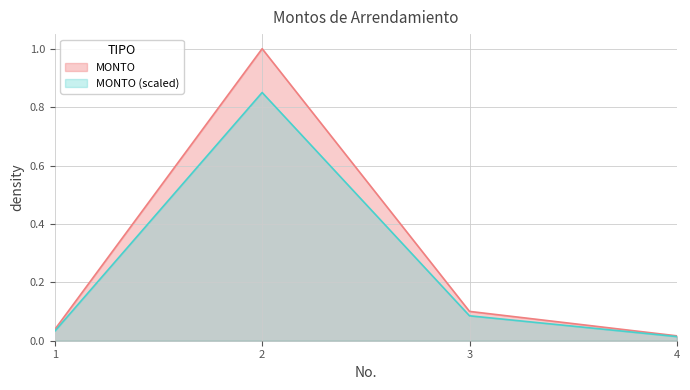

True or false: MONTO (scaled) has more than 2 points higher than both neighbors.

False